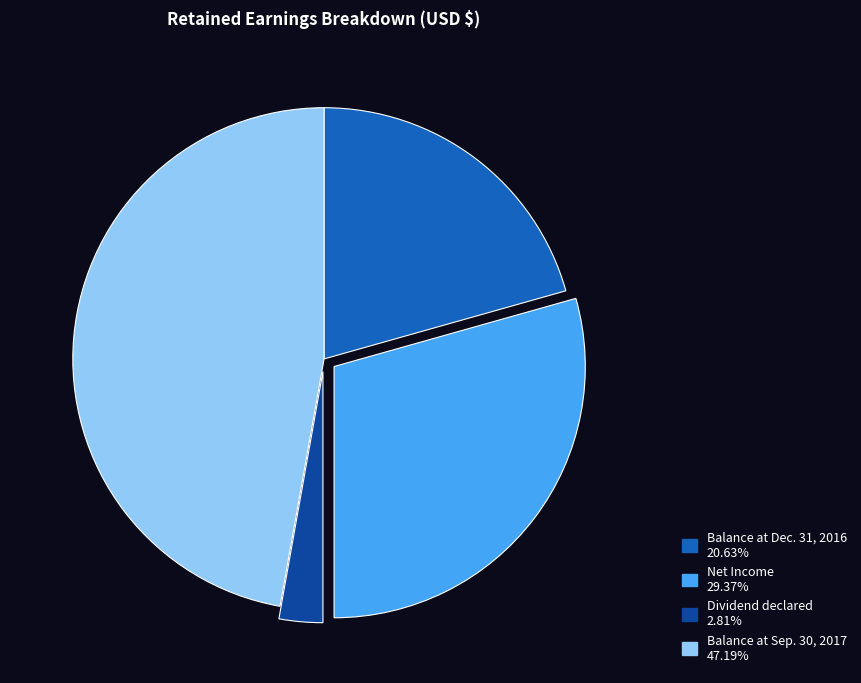

Does Balance at Sep. 30, 2017 47.19% account for over 50% of the chart?

No